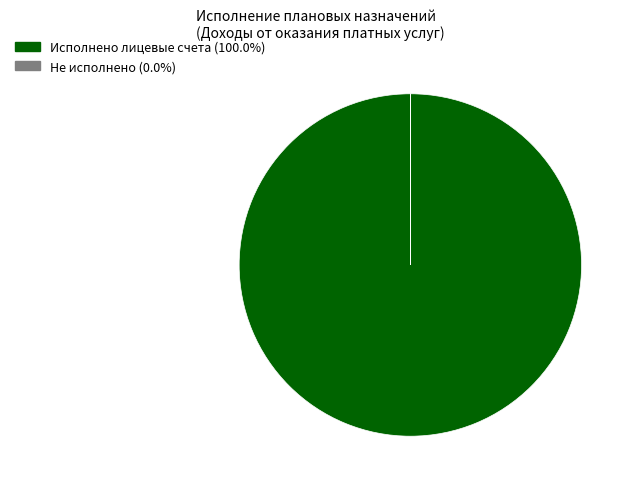

Is there any slice that represents more than half of the pie?

Yes